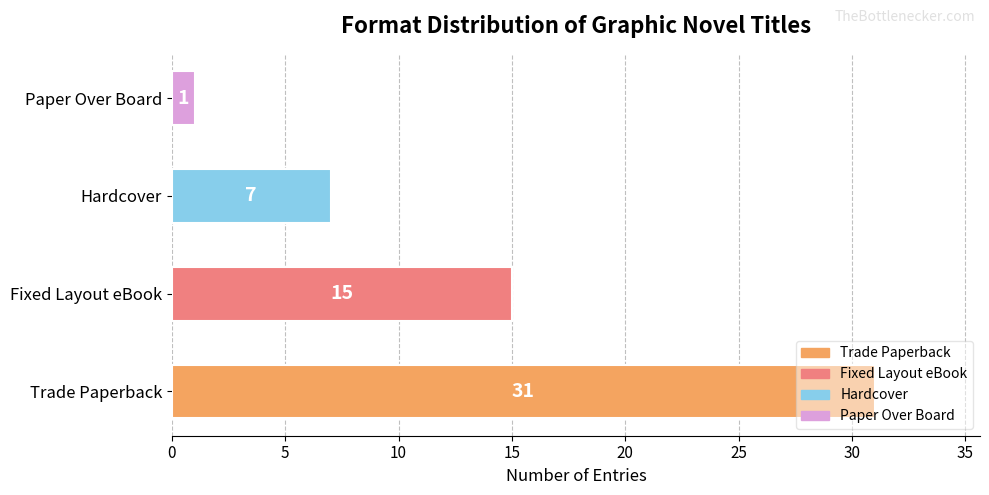

The value at Hardcover is 7. True or false?

True